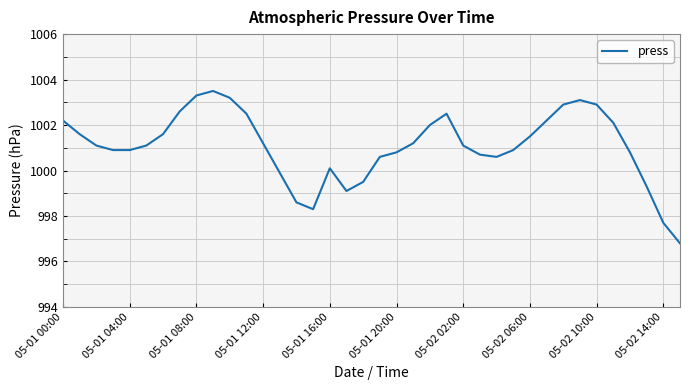

Reading right to left, transcribe all the data shown in this chart.

996.8	997.7	999.3	1000.8	1002.1	1002.9	1003.1	1002.9	1002.2	1001.5	1000.9	1000.6	1000.7	1001.1	1002.5	1002.0	1001.2	1000.8	1000.6	999.5	999.1	1000.1	998.3	998.6	999.9	1001.2	1002.5	1003.2	1003.5	1003.3	1002.6	1001.6	1001.1	1000.9	1000.9	1001.1	1001.6	1002.2